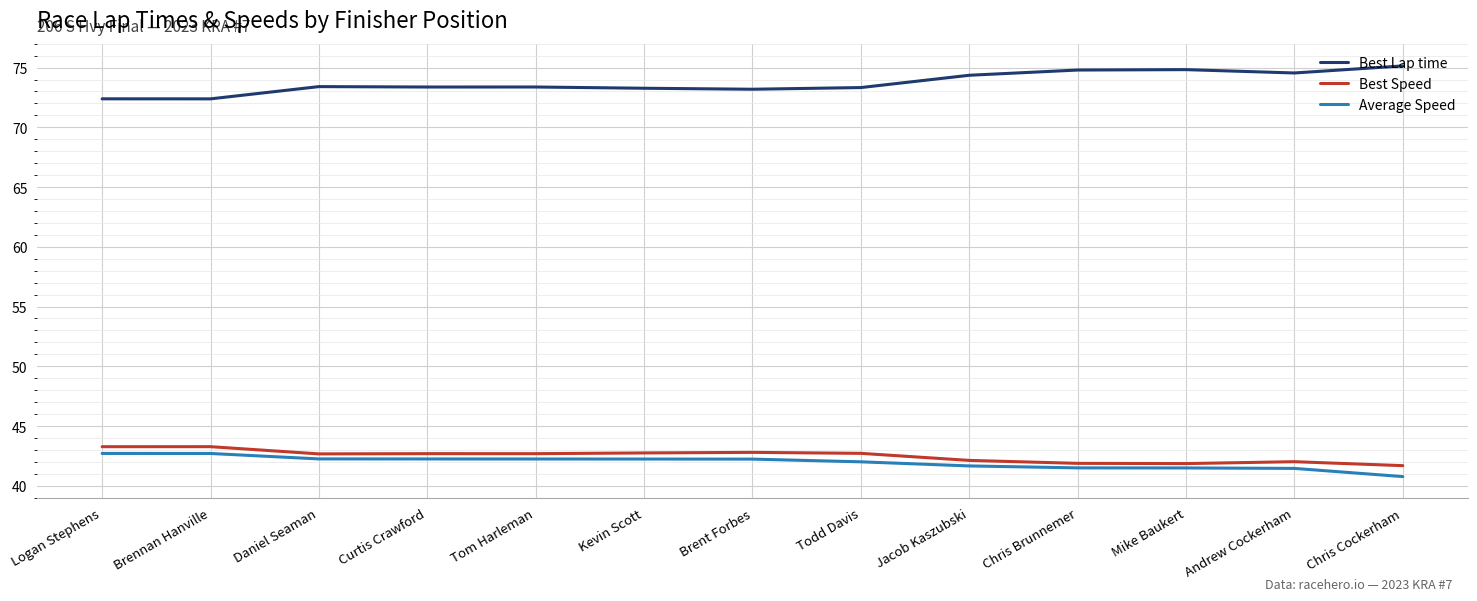

What are all the series names shown in the legend?

Best Lap time, Best Speed, Average Speed